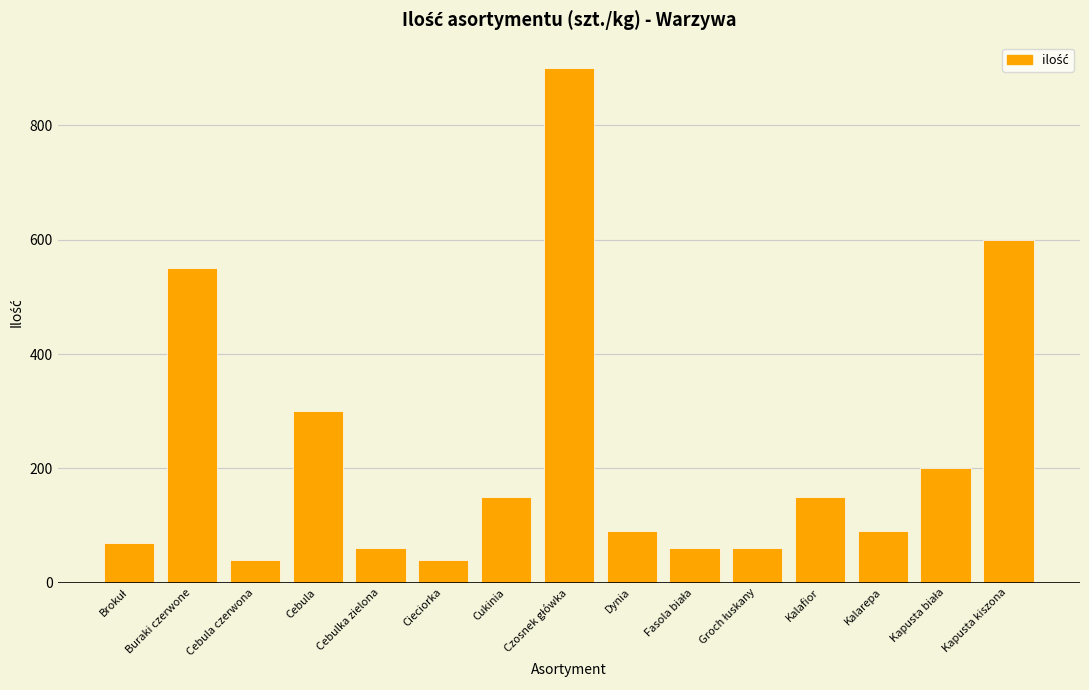

How many categories are shown in the chart?

15